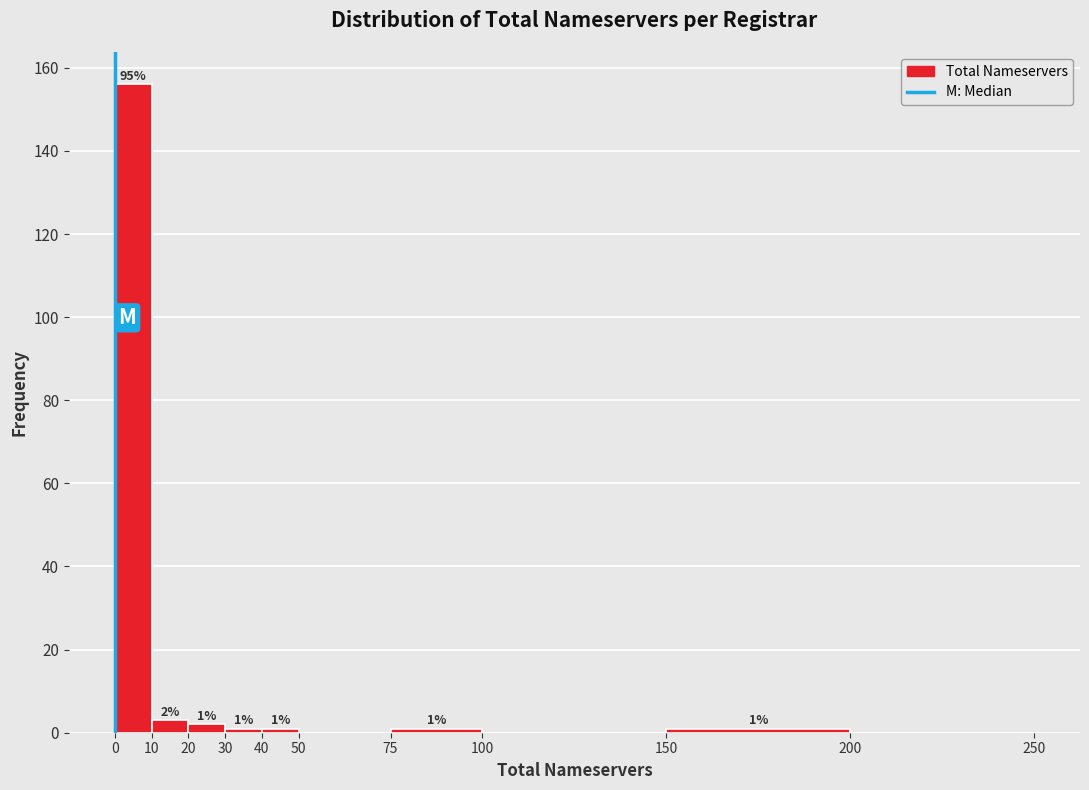

Which range on the x-axis has the tallest bar?

0 to 10